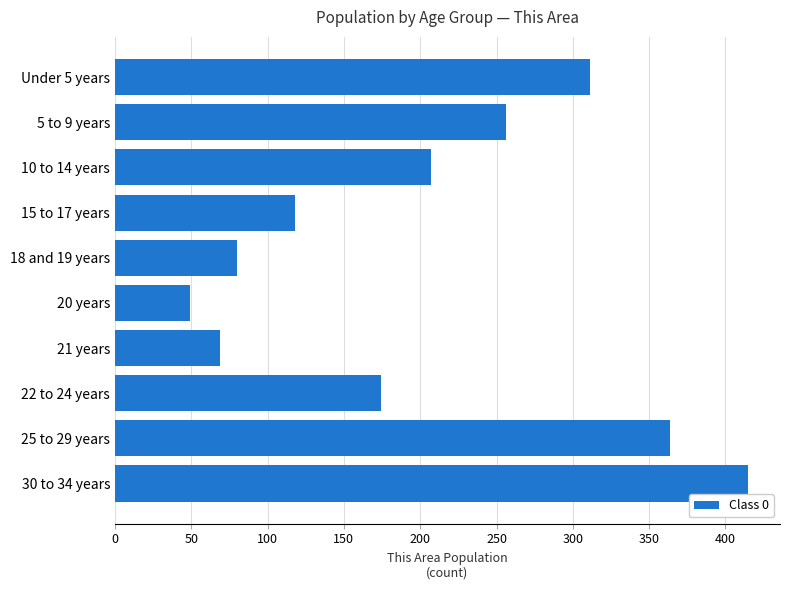

How many values are below 207?

5